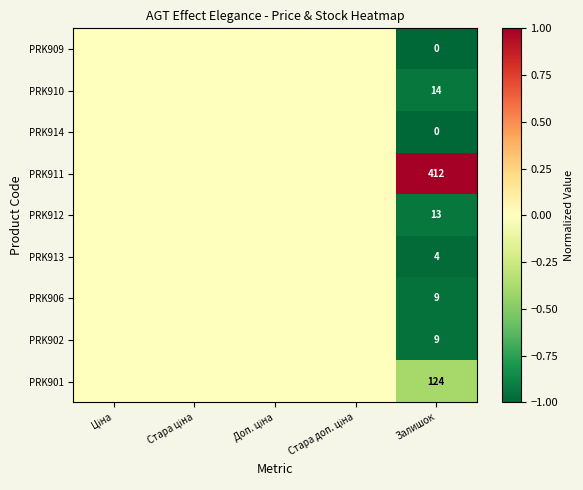

True or false: PRK906 has a value of 3 at Залишок.

False